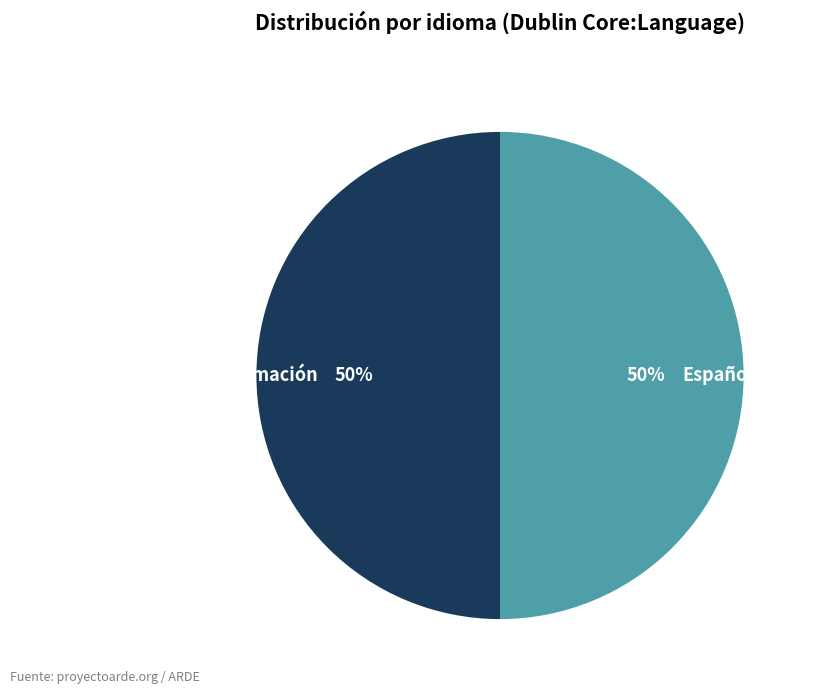

How many segments does this pie chart have?

2